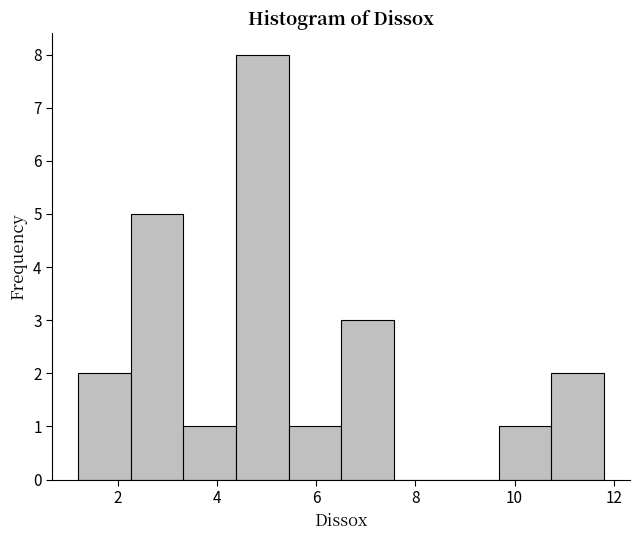

Reading left to right, list every bar in this chart as the range it spans on the x-axis followed by its height. Neither the bar edges nor the heights are printed on the chart, so give them approximately, as read against the axes.

1.20 to 2.26: 2
2.26 to 3.32: 5
3.32 to 4.38: 1
4.38 to 5.44: 8
5.44 to 6.50: 1
6.50 to 7.56: 3
7.56 to 8.62: 0
8.62 to 9.68: 0
9.68 to 10.74: 1
10.74 to 11.80: 2